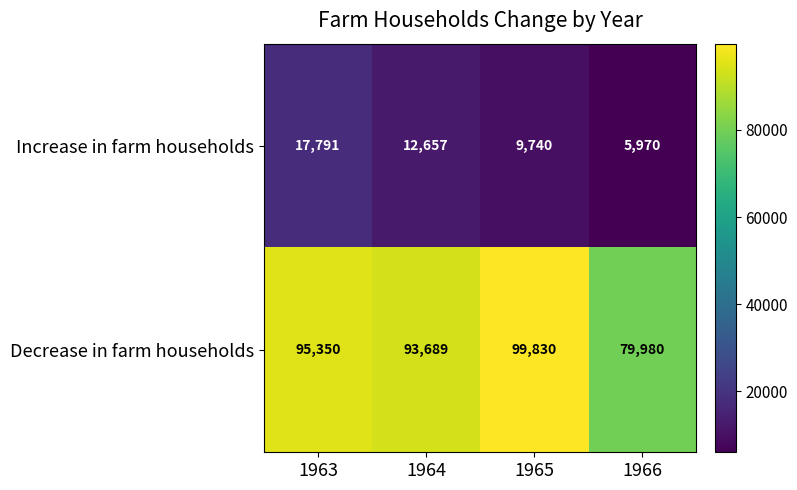

At which category is the sum across all series the highest?

1963